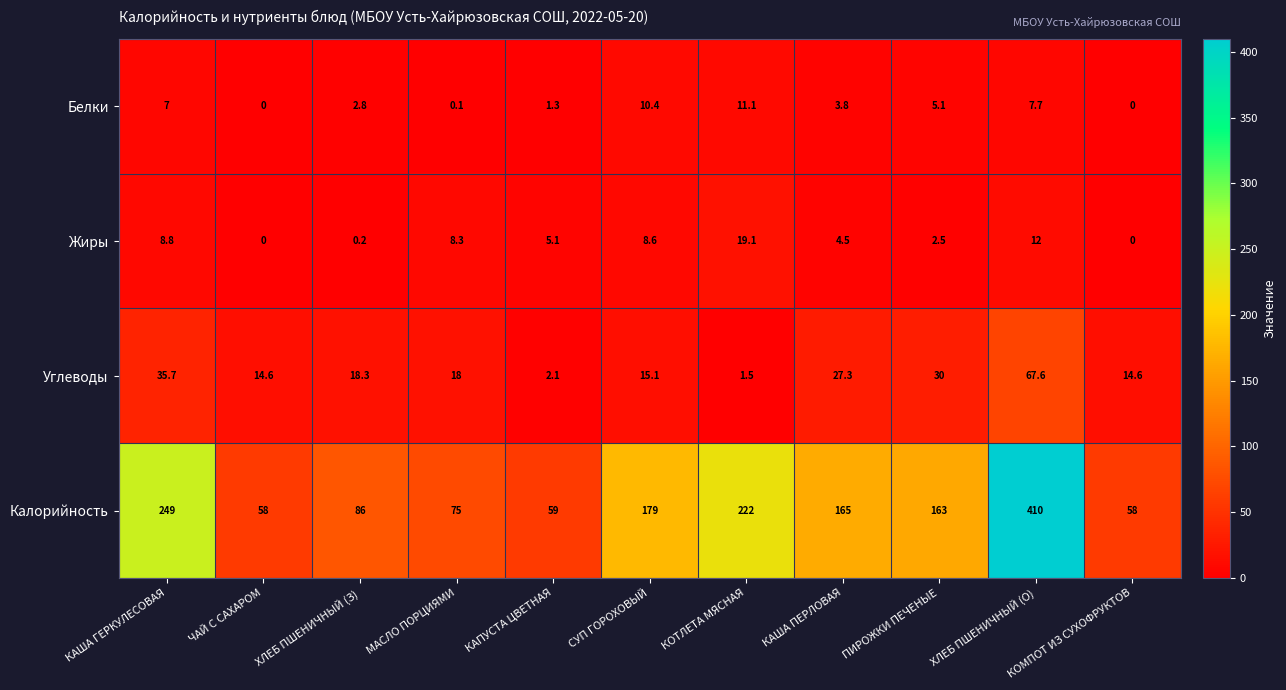

List the series in order of their peak value, highest first.

Калорийность, Углеводы, Жиры, Белки